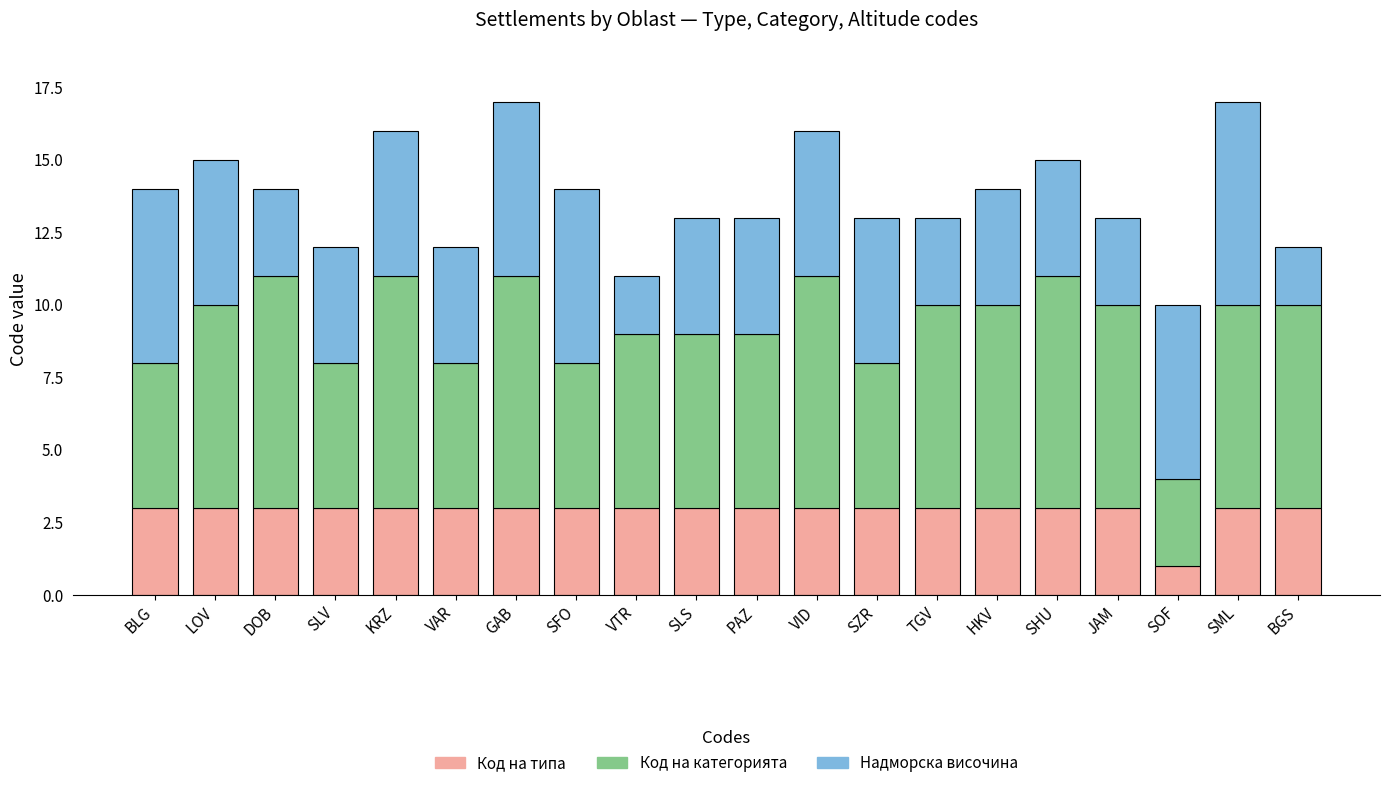

Which category has the lowest value in the Код на типа series?

SOF